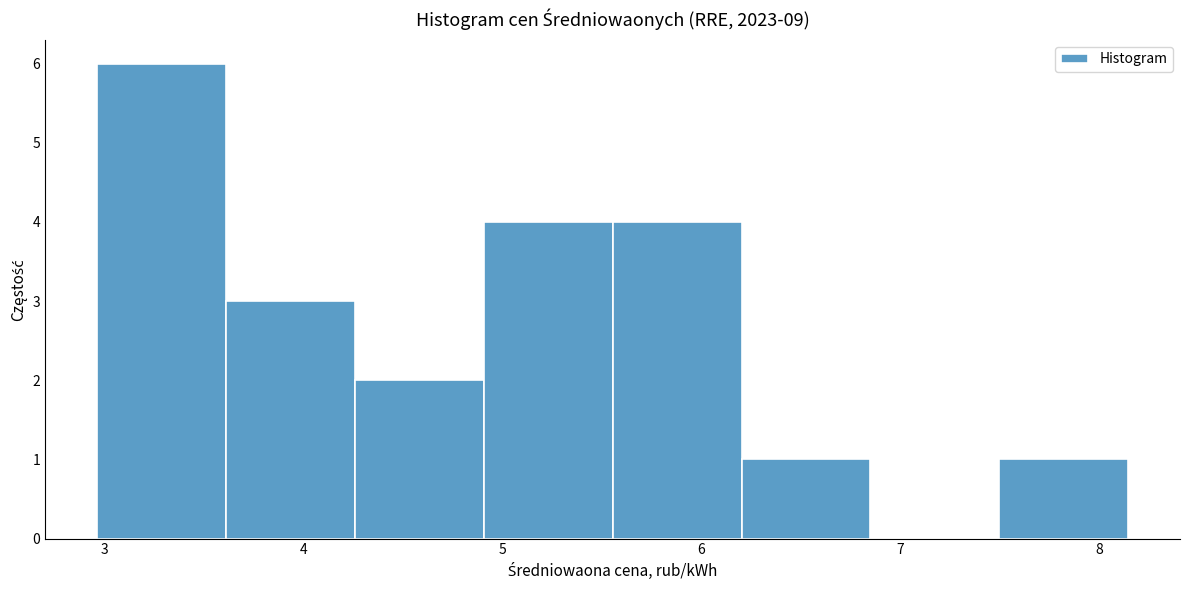

Over which range of the x-axis is the bar tallest?

3.0 to 3.6